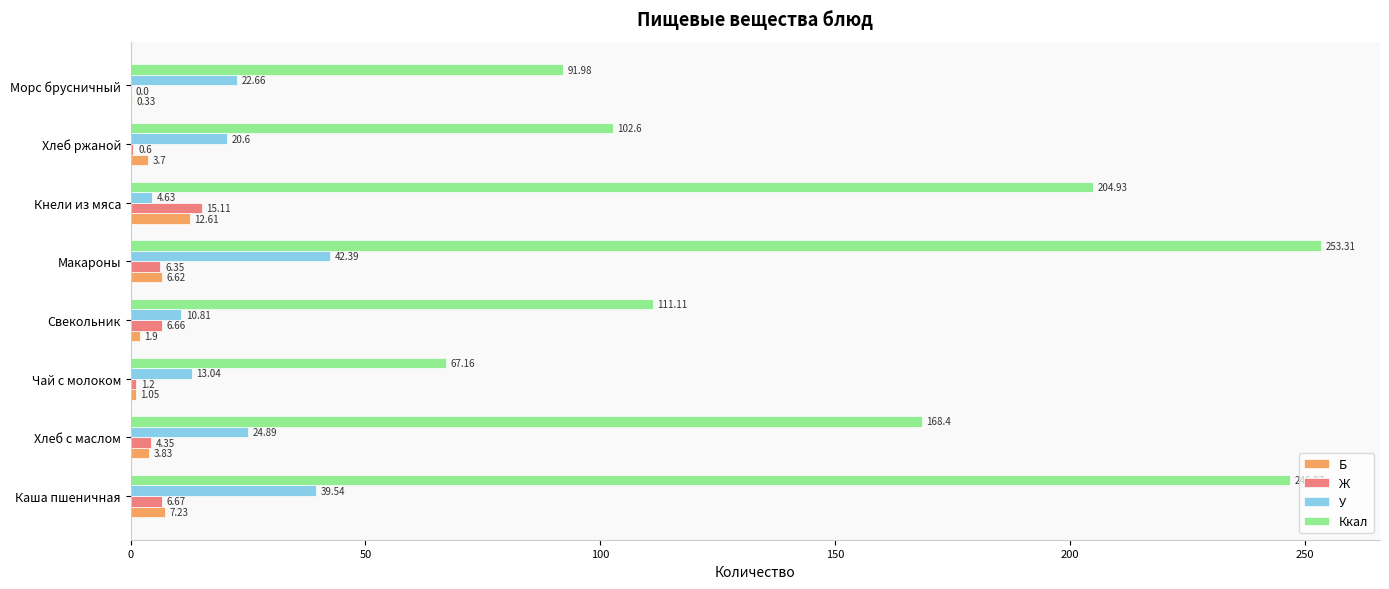

Which series has the largest total across all categories?

Ккал